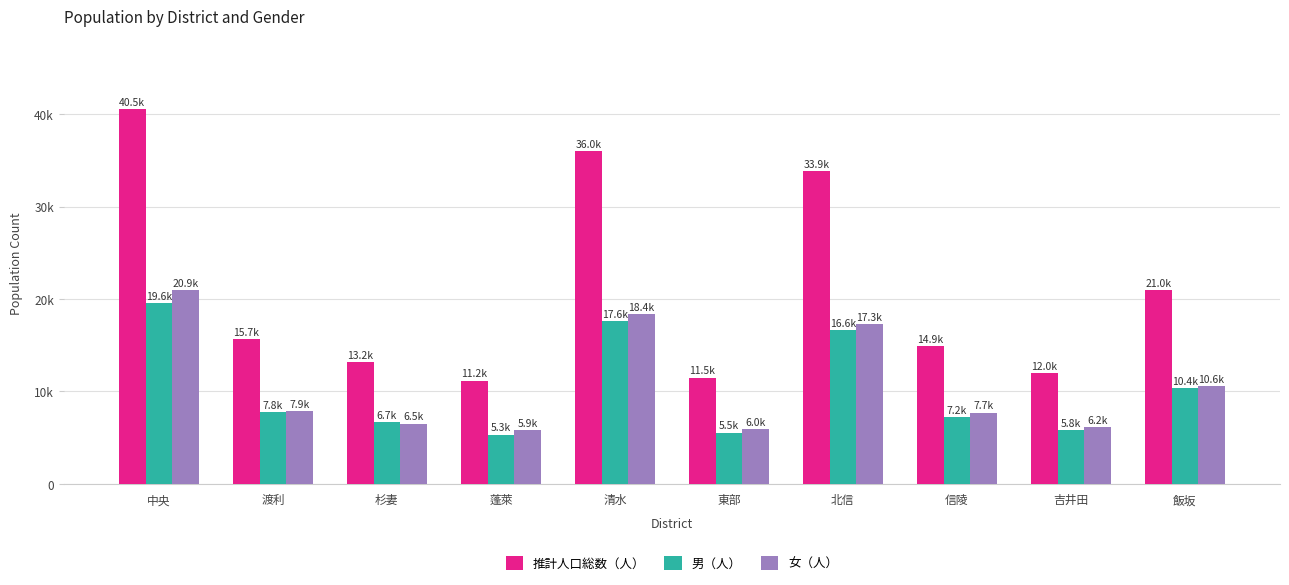

Does the chart contain stacked bars?

No